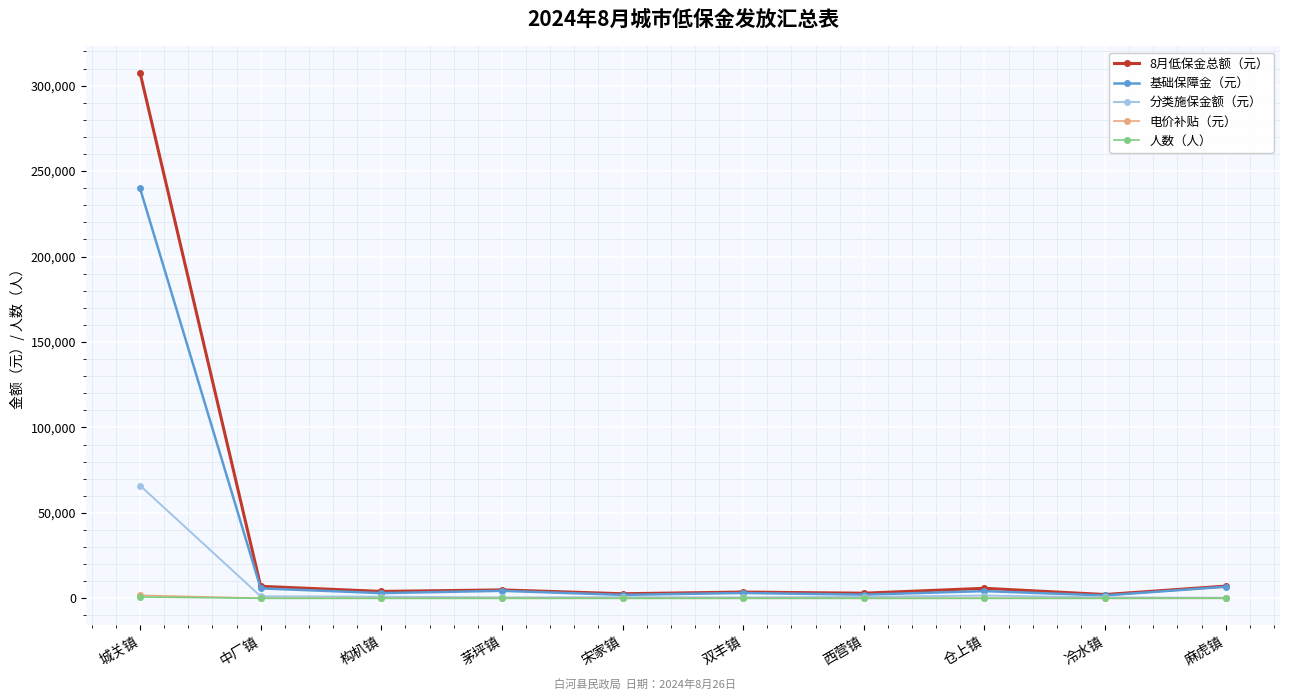

True or false: 基础保障金（元） has a value of 239819 at 城关镇.

True